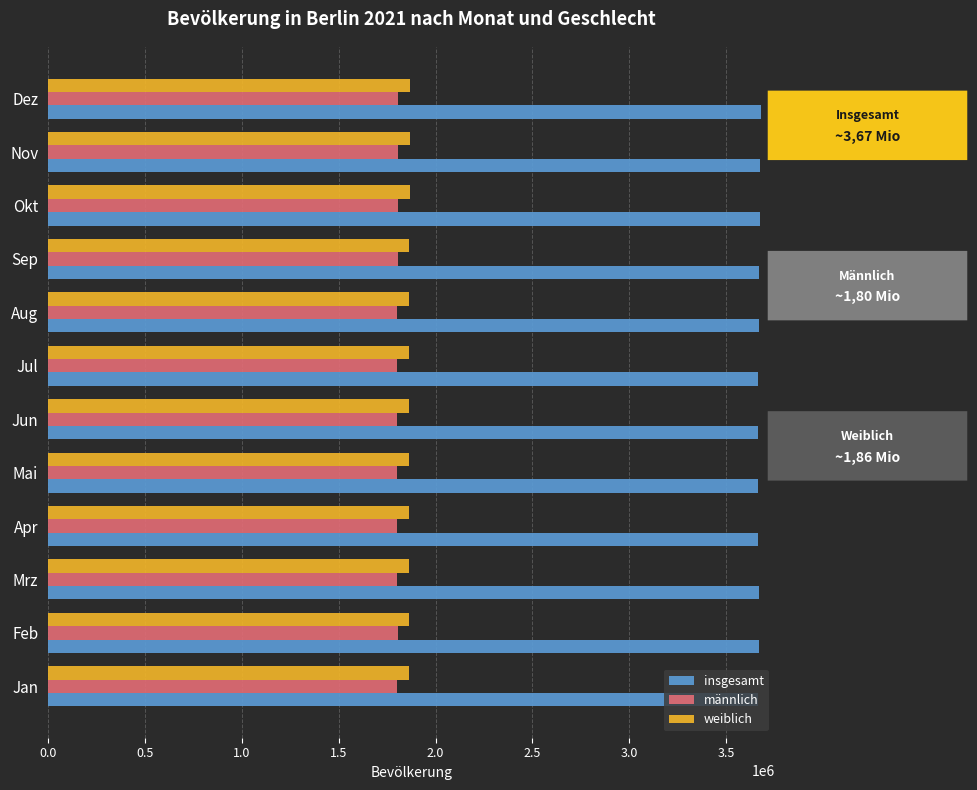

At how many categories does at least one series exceed 2956677?

12